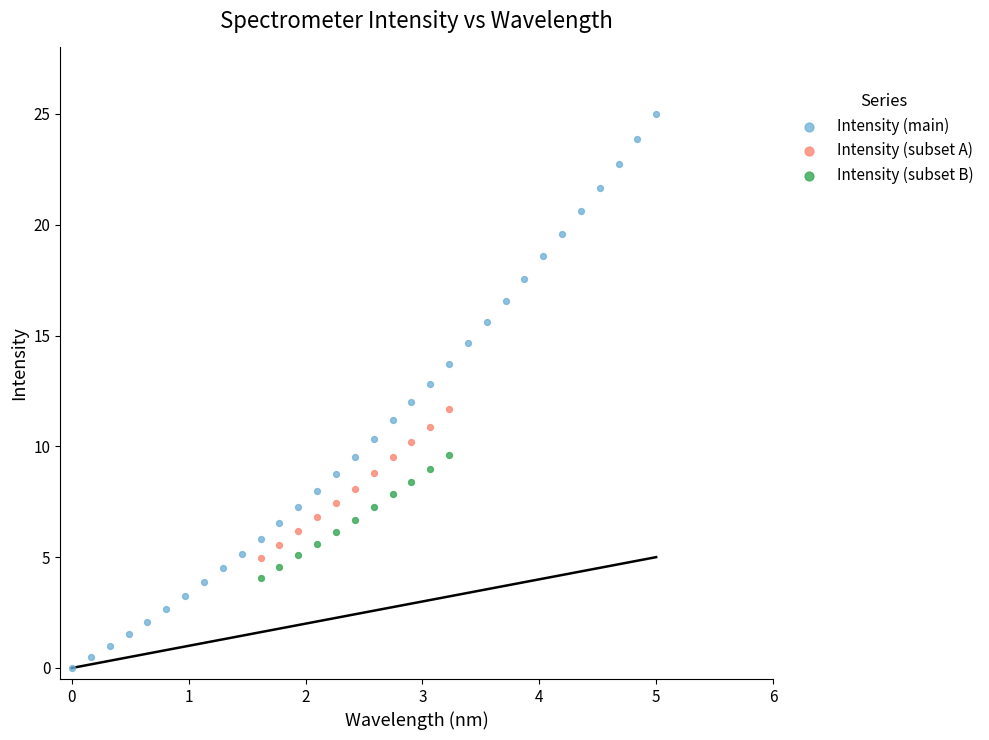

Which series reaches the maximum Y coordinate?

Intensity (main)